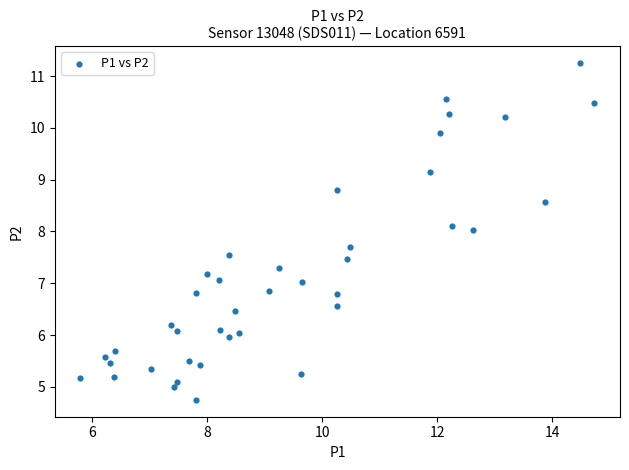

What is the range of X values (max minus min)?

8.9